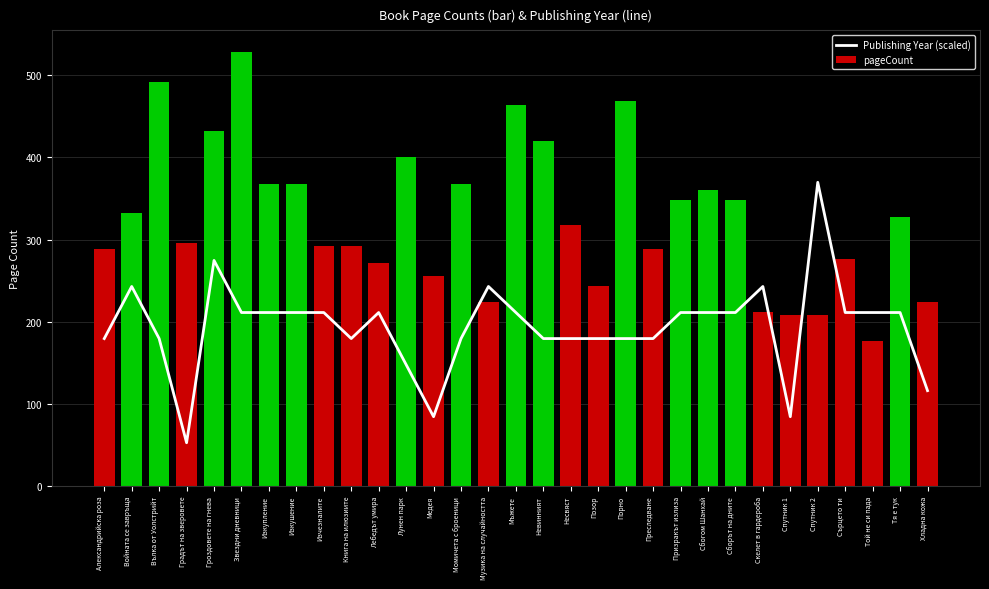

Which label corresponds to the largest value in the chart?

Звездни дневници